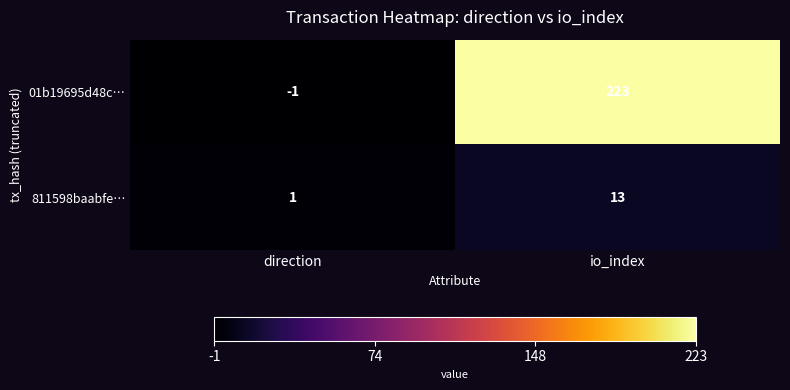

What is the difference between the maximum and minimum values in the 01b19695d48c… series?

224